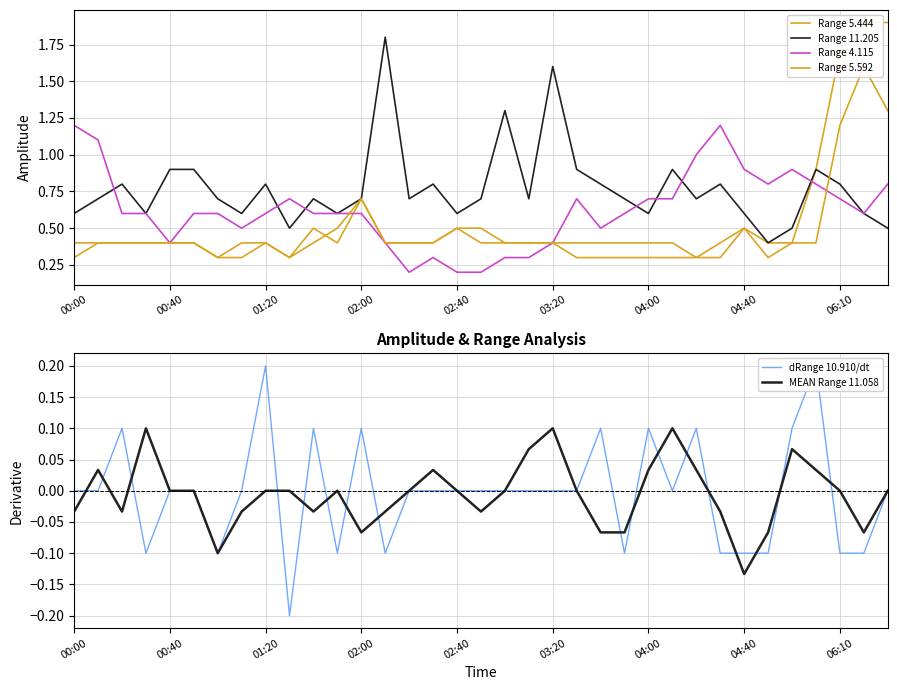

Rank the series at 21 from highest to lowest value.

Range 11.205, Range 4.115, Range 5.592, Range 5.444, dRange 10.910/dt, MEAN Range 11.058